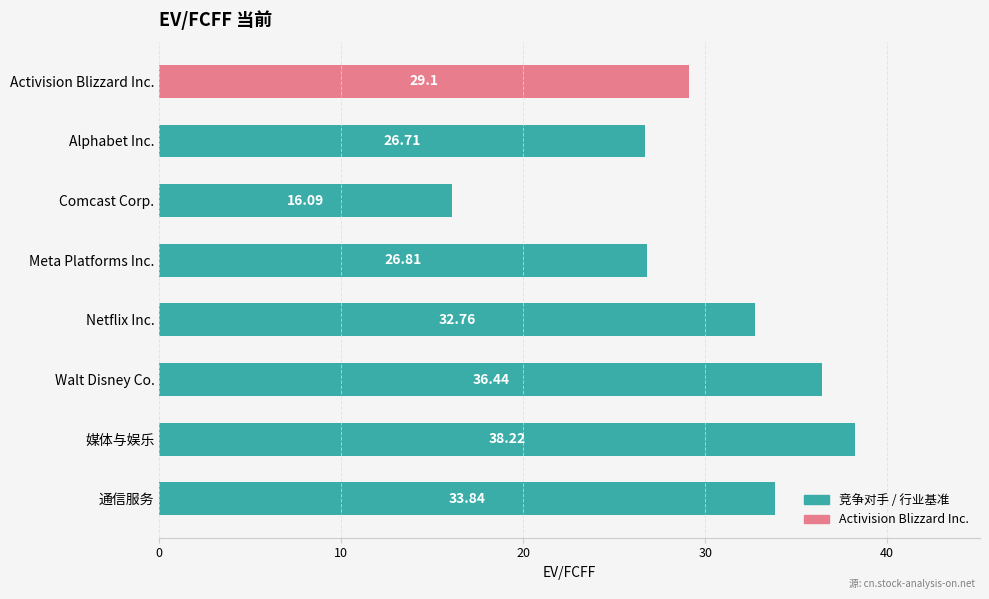

Approximately how many times larger is the value at Meta Platforms Inc. compared to 媒体与娱乐?

0.7